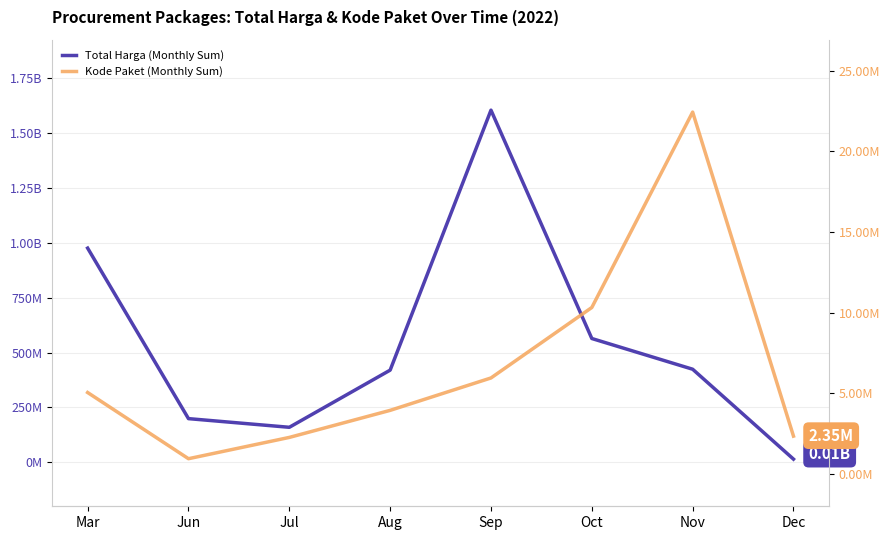

Is it true that Kode Paket (Monthly Sum) equals 9001839 at Nov?

False